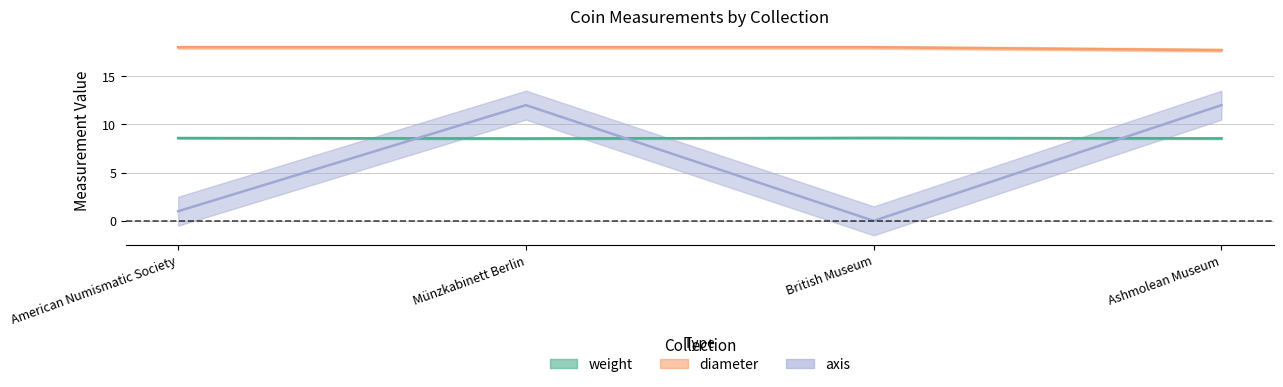

Where is diameter nearest to the value 17?

Ashmolean Museum